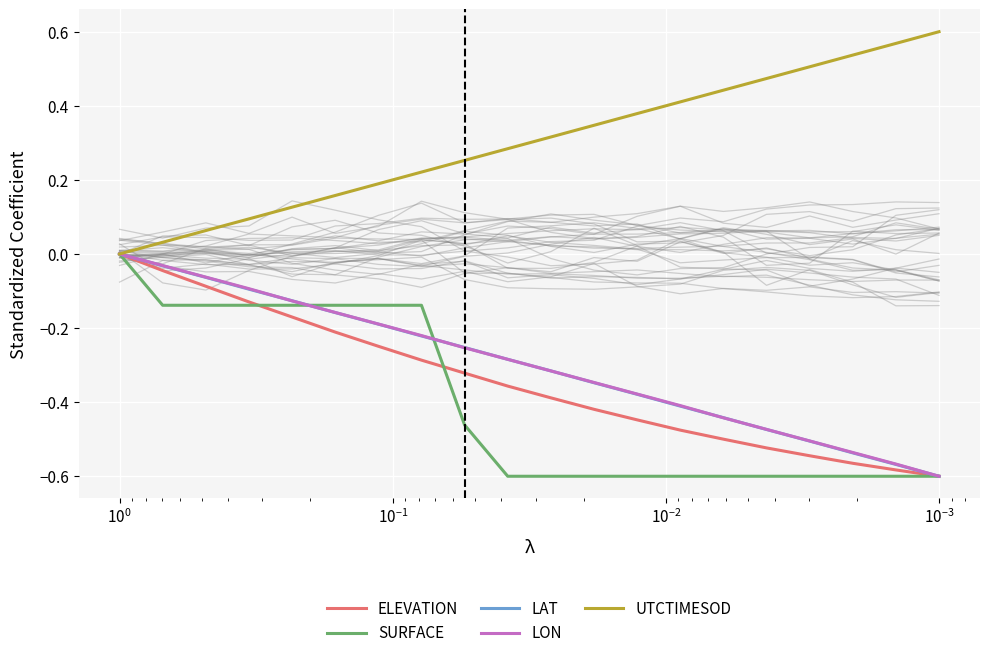

True or false: ELEVATION and LON cross at least once.

False